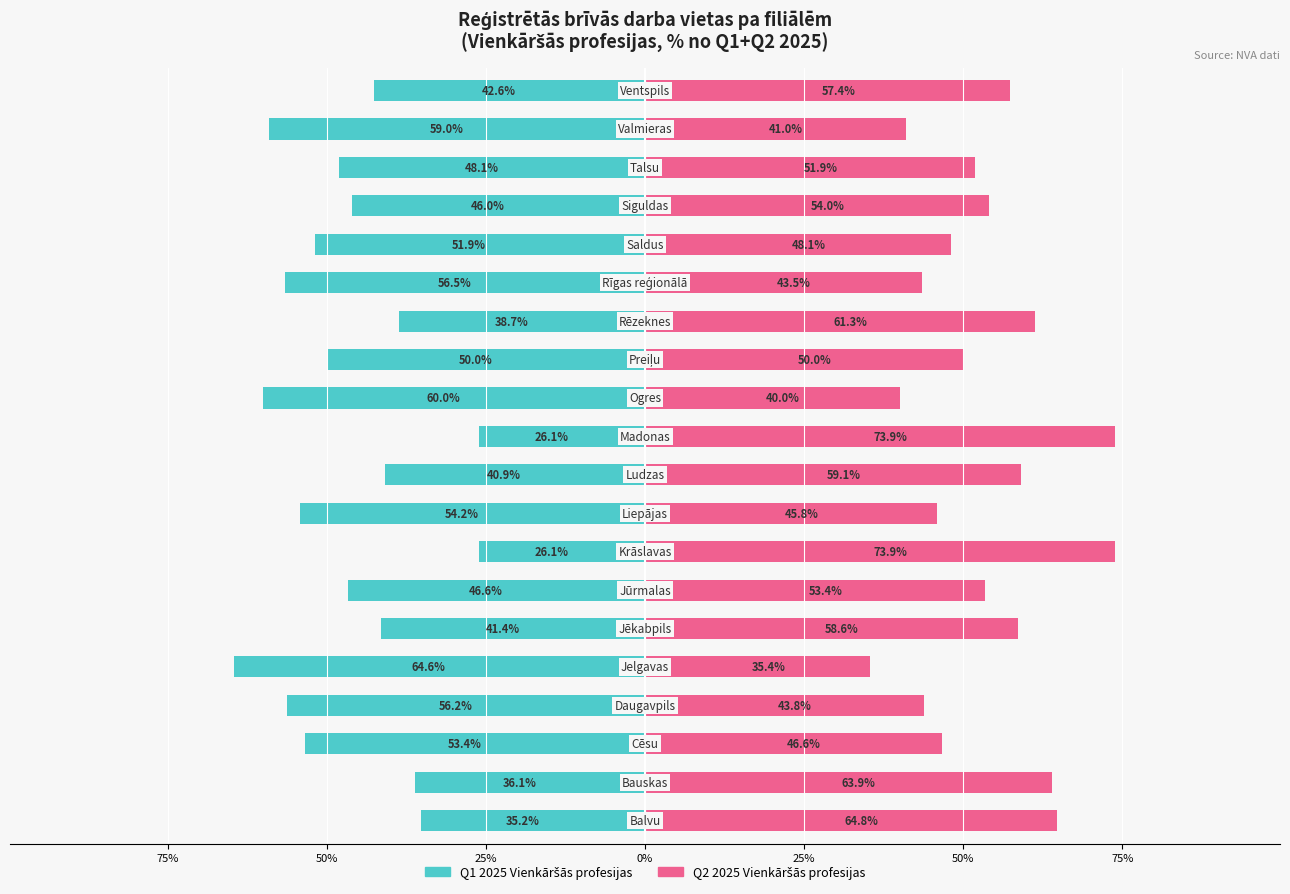

How many bars are there in each group?

2